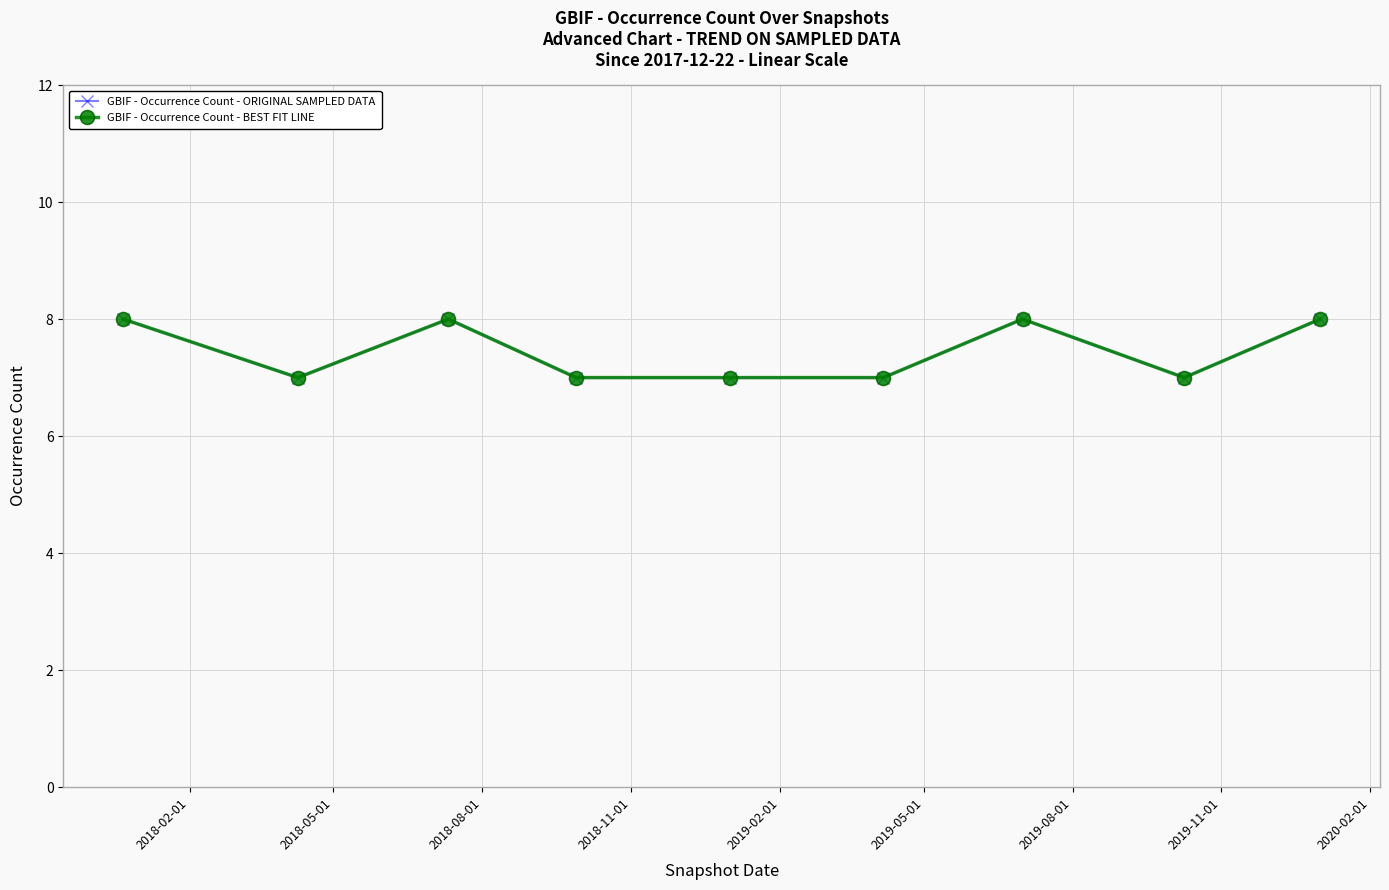

Which category has the lowest value in the GBIF - Occurrence Count - ORIGINAL SAMPLED DATA series?

2018-05-01